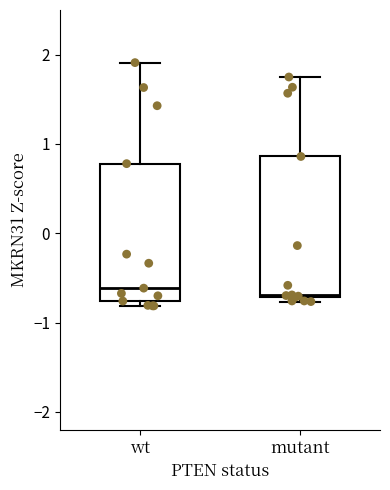

Reading left to right, transcribe this box plot: for each box, give where its median line is, the range the box spans, and where its two whiskers end, as read against the y-axis. The values are not printed on the chart, so give them approximately, as read against the axis.

wt: median -0.6, box -0.8 to 0.8, whiskers -0.8 (just below the box's lower edge) to 1.9
mutant: median -0.7, box -0.7 to 0.9, whiskers -0.8 to 1.7